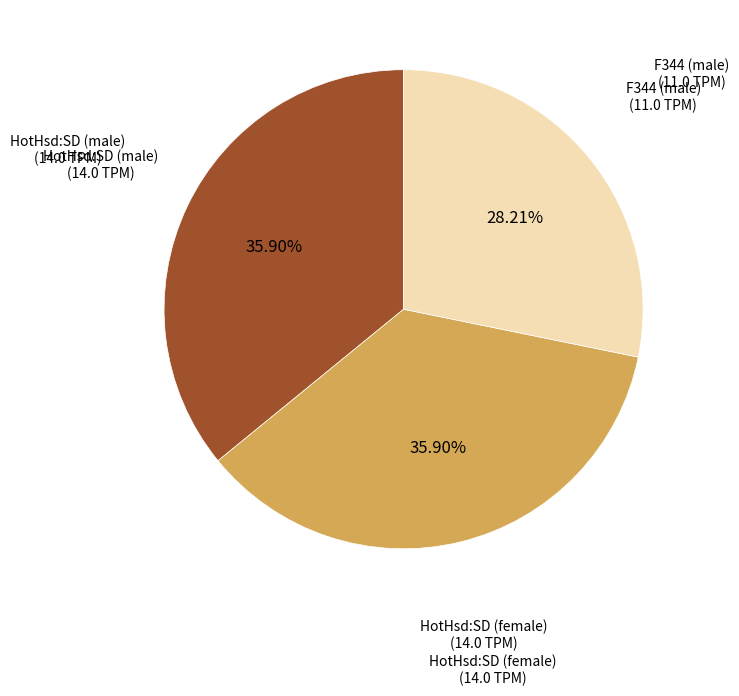

Combined, do HotHsd:SD (female) and HotHsd:SD (male) account for over 50%?

Yes